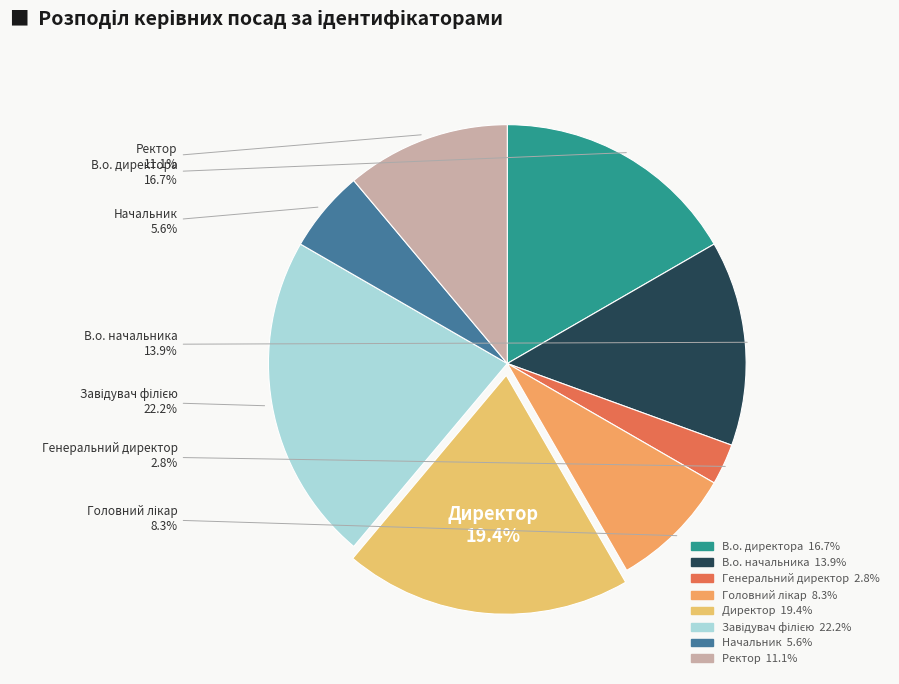

Is there any slice that represents more than half of the pie?

No